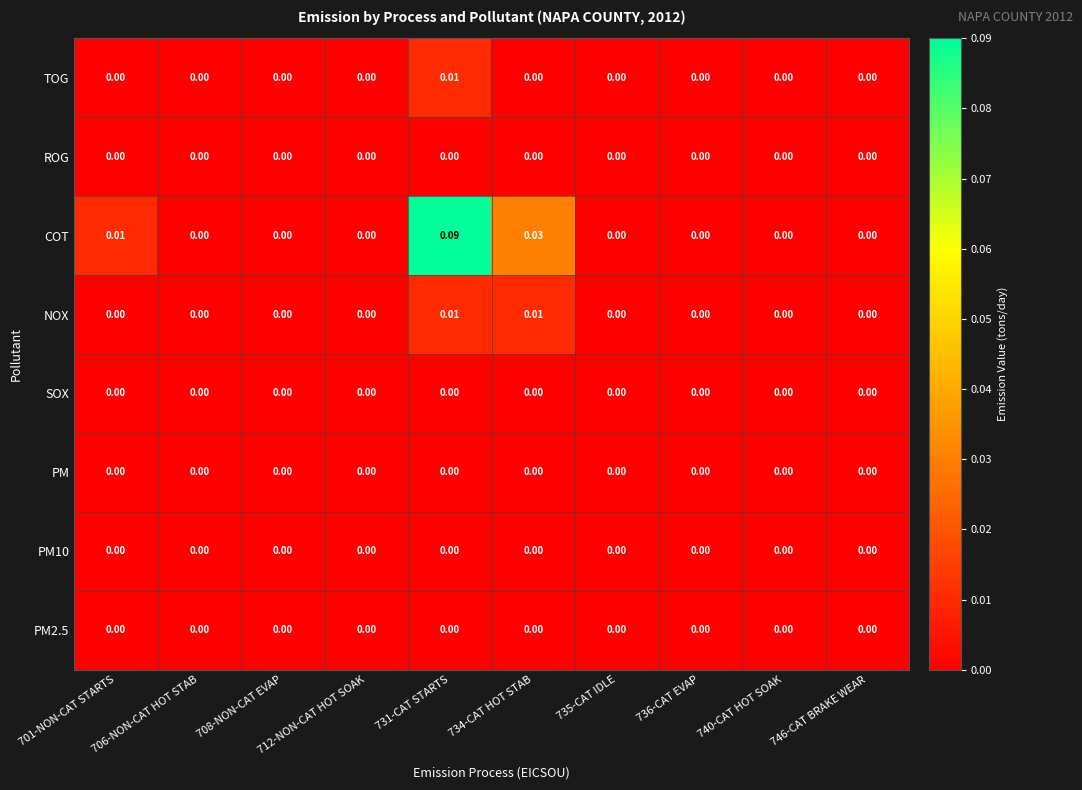

Which series has the largest total across all categories?

COT